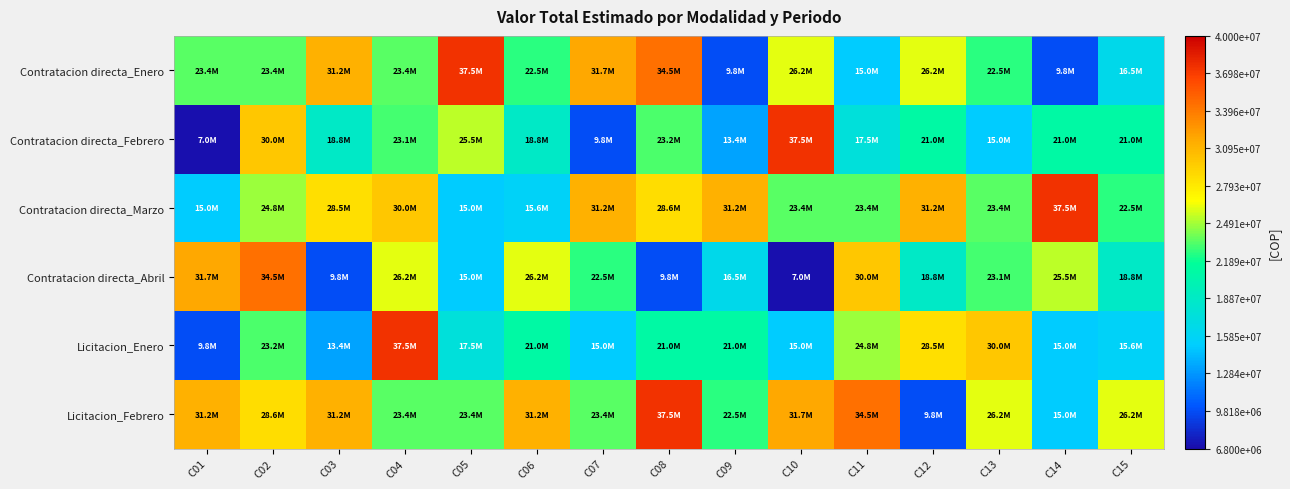

Reading left to right, what are all the values shown in this chart?

Contratacion directa_Enero: C01=23400000	C02=23400000	C03=31200000	C04=23400000	C05=37500000	C06=22500000	C07=31710800	C08=34500000	C09=9800000	C10=26250000	C11=15000000	C12=26250000	C13=22500000	C14=9800000	C15=16500000
Contratacion directa_Febrero: C01=7000000	C02=30000000	C03=18750000	C04=23055000	C05=25457967	C06=18750000	C07=9800000	C08=23250000	C09=13370840	C10=37500000	C11=17490000	C12=21000000	C13=15000000	C14=21000000	C15=21000000
Contratacion directa_Marzo: C01=15000000	C02=24804000	C03=28500000	C04=30000000	C05=15000000	C06=15600000	C07=31200000	C08=28625000	C09=31200000	C10=23400000	C11=23400000	C12=31200000	C13=23400000	C14=37500000	C15=22500000
Contratacion directa_Abril: C01=31710800	C02=34500000	C03=9800000	C04=26250000	C05=15000000	C06=26250000	C07=22500000	C08=9800000	C09=16500000	C10=7000000	C11=30000000	C12=18750000	C13=23055000	C14=25457967	C15=18750000
Licitacion_Enero: C01=9800000	C02=23250000	C03=13370840	C04=37500000	C05=17490000	C06=21000000	C07=15000000	C08=21000000	C09=21000000	C10=15000000	C11=24804000	C12=28500000	C13=30000000	C14=15000000	C15=15600000
Licitacion_Febrero: C01=31200000	C02=28625000	C03=31200000	C04=23400000	C05=23400000	C06=31200000	C07=23400000	C08=37500000	C09=22500000	C10=31710800	C11=34500000	C12=9800000	C13=26250000	C14=15000000	C15=26250000